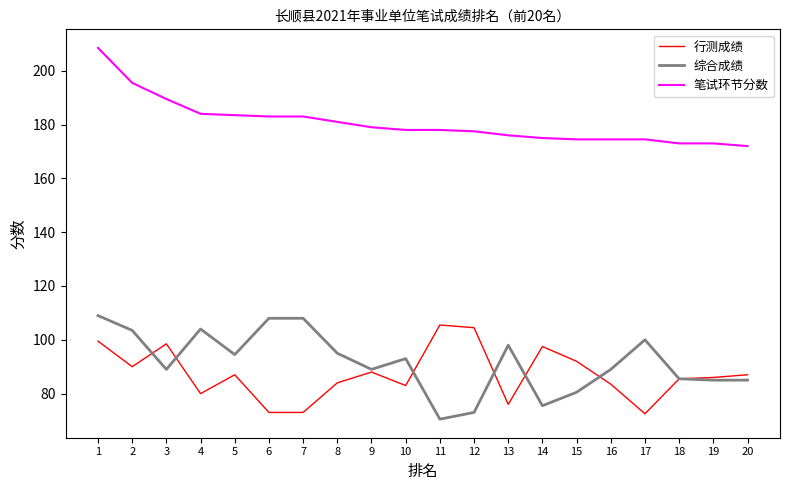

How many values in the 综合成绩 series are below 93?

10